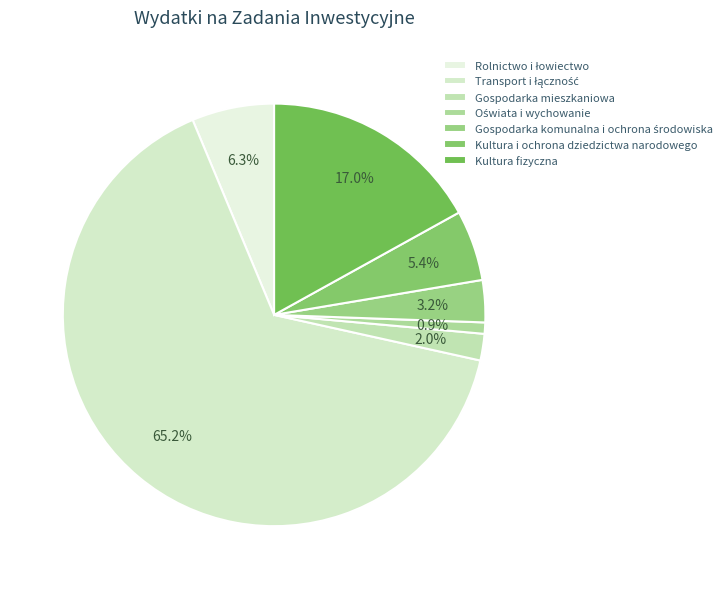

To the nearest percent, what is the average slice percentage?

14%